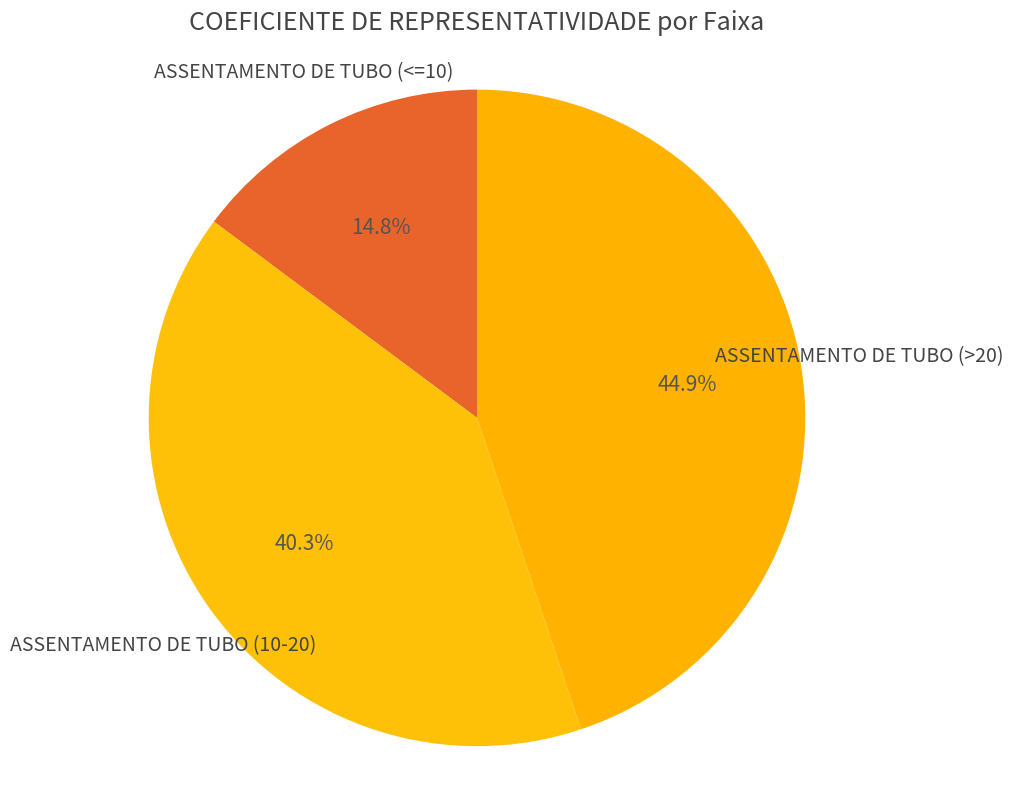

How many segments does this pie chart have?

3